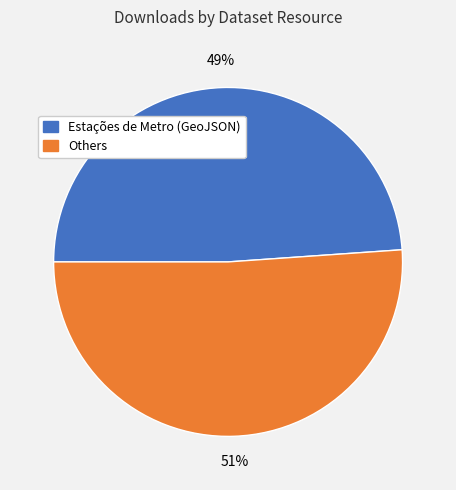

To the nearest percent, what is the average slice percentage?

50%